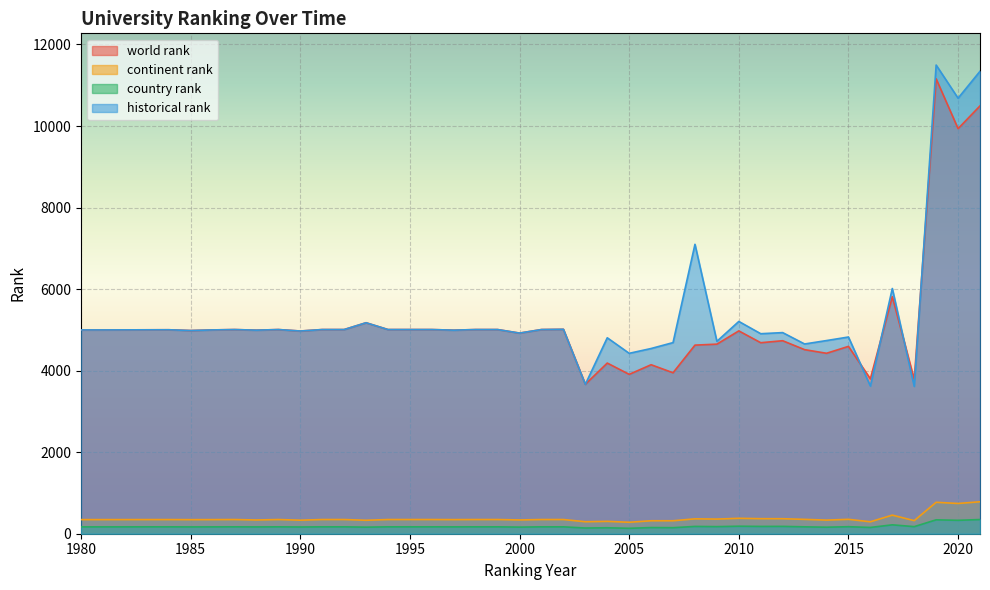

Where is historical rank nearest to the value 7555?

2008